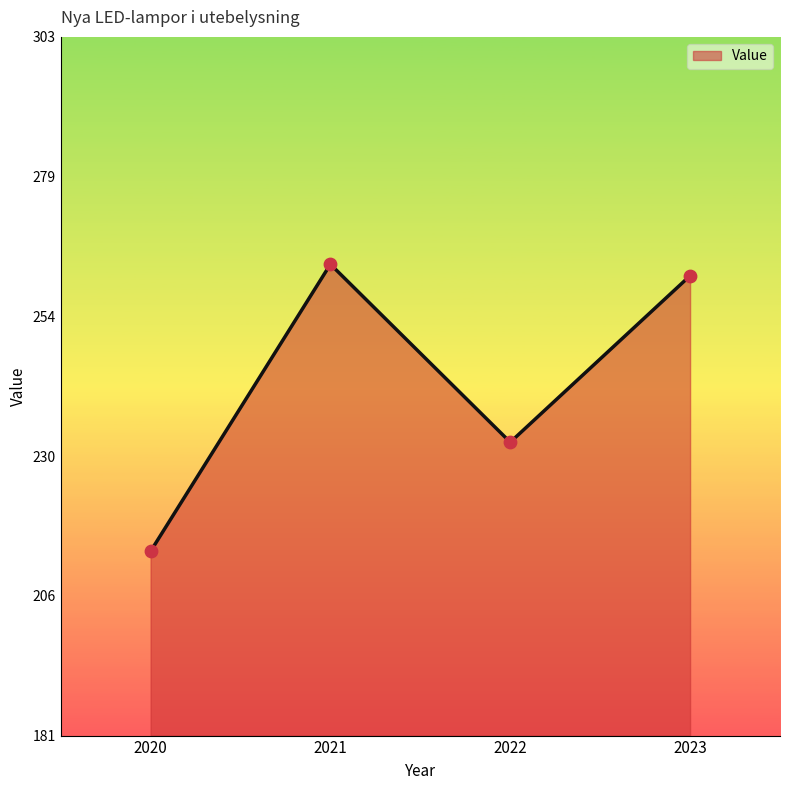

Which has a higher value, 2023 or 2021?

2021